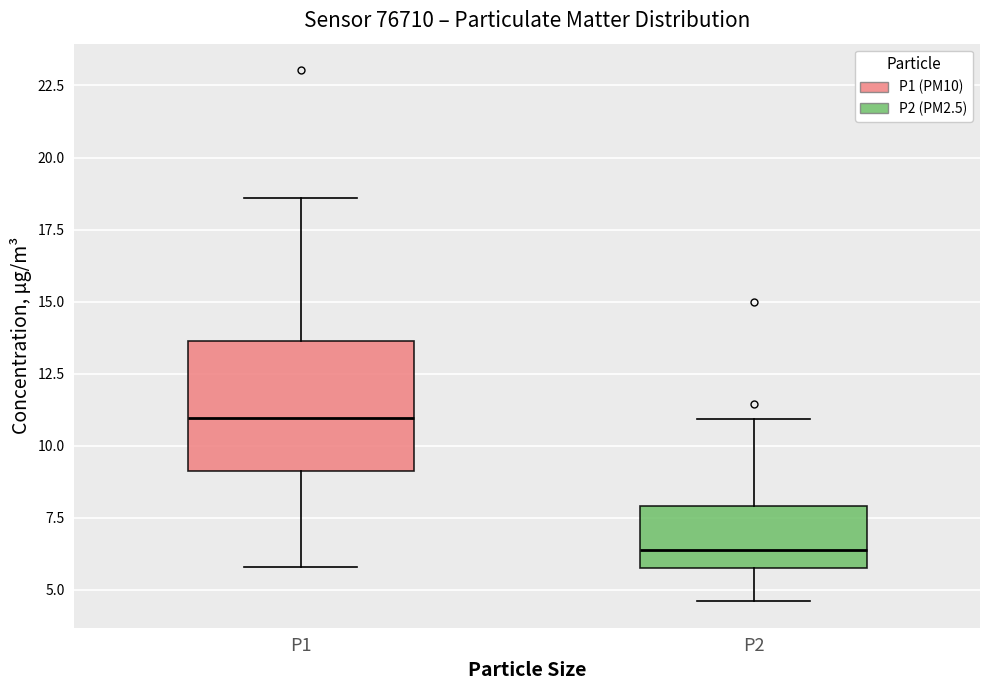

Which box is the tallest, from its lower edge to its upper edge?

P1